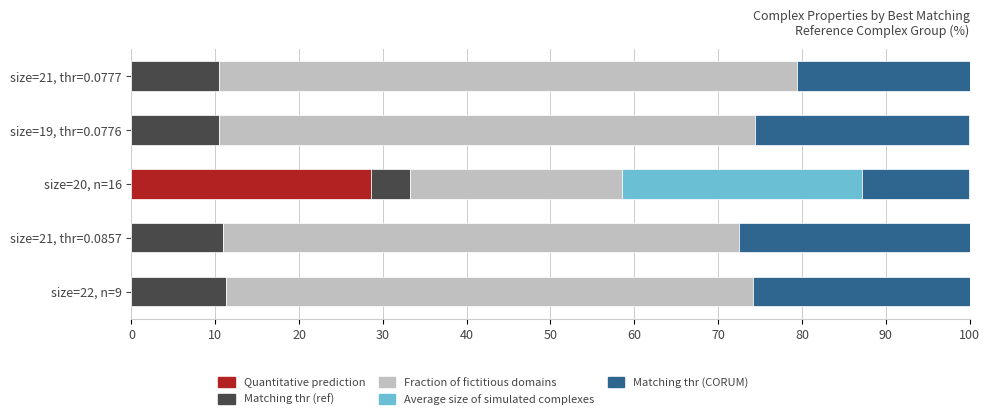

What is the maximum value for Quantitative prediction?

28.6